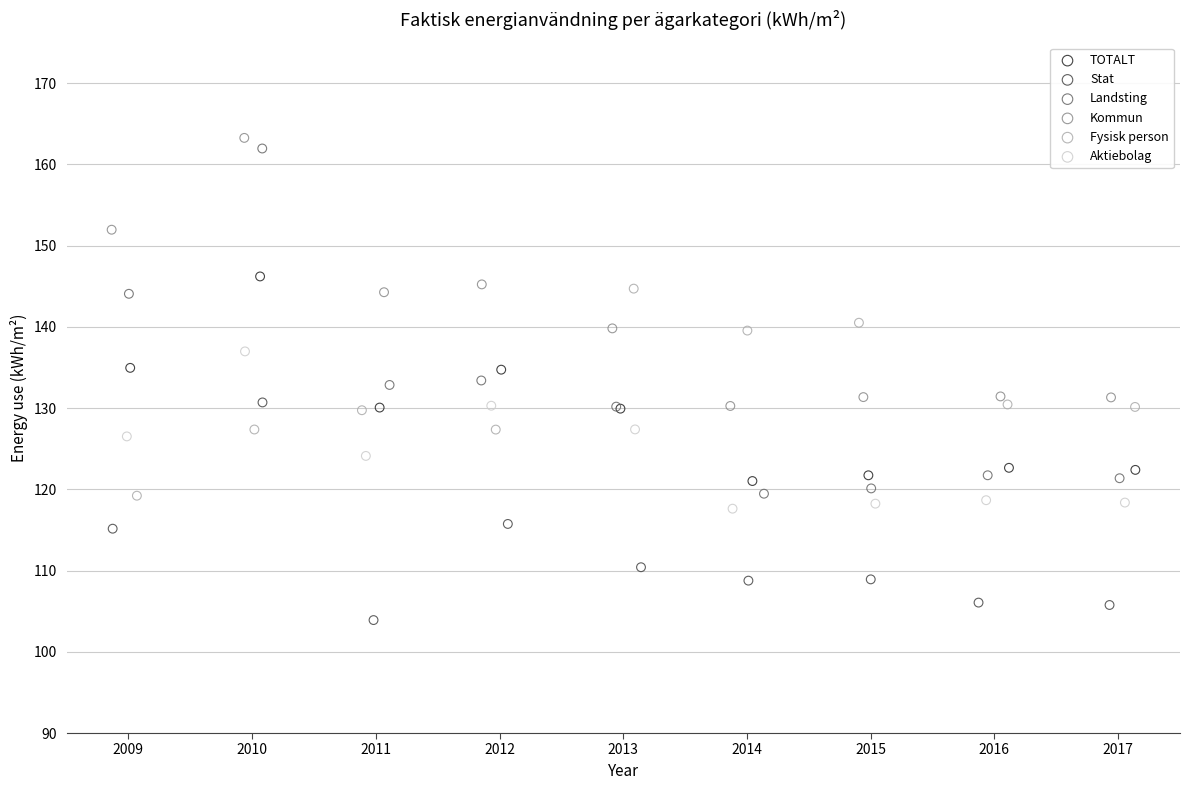

Which series reaches the maximum Y coordinate?

Kommun